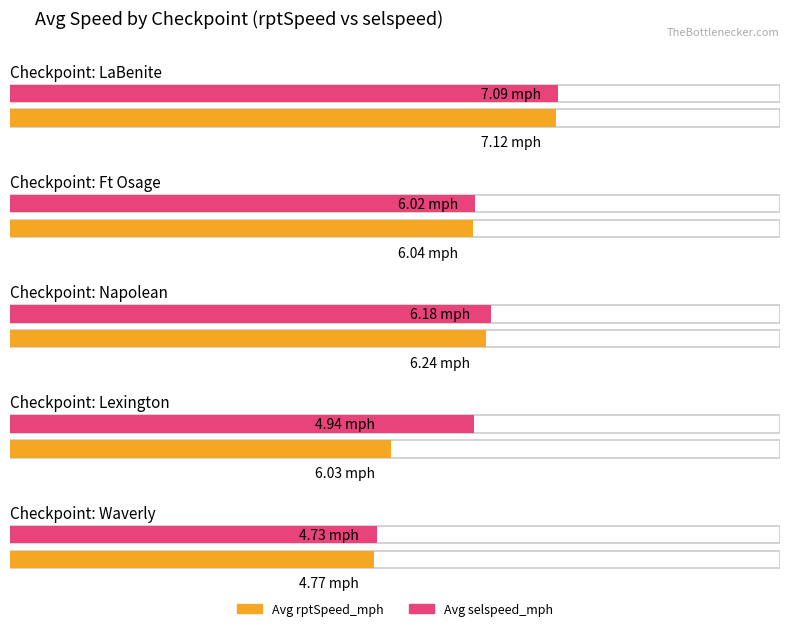

Rank the series at Waverly from lowest to highest value.

avg_selspeed_mph, avg_rptSpeed_mph